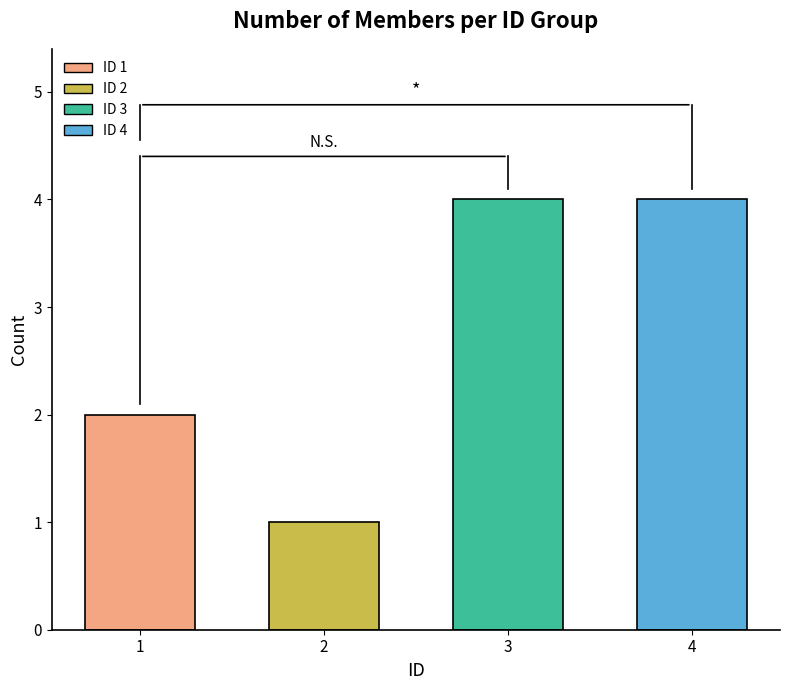

Reading left to right, extract all data points from this chart.

1=2	2=1	3=4	4=4